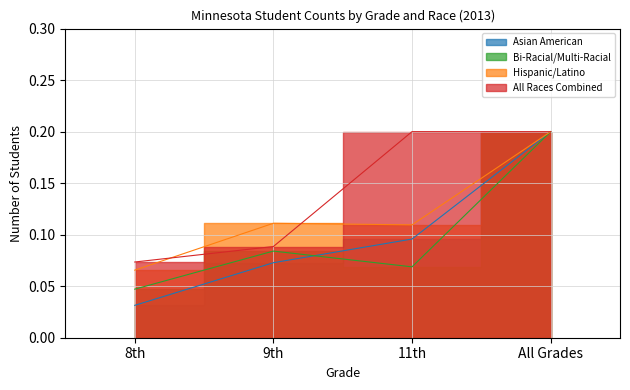

Which category has the lowest value in the Bi-Racial/Multi-Racial series?

8th